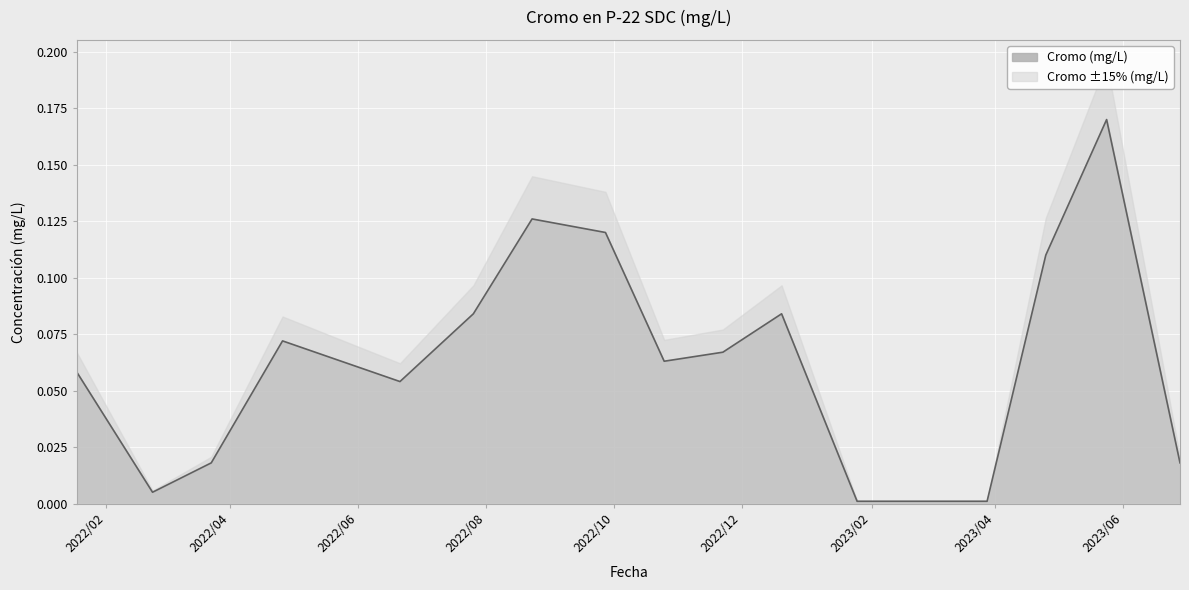

What is the label of the 11th point from the left?

2022/11/22